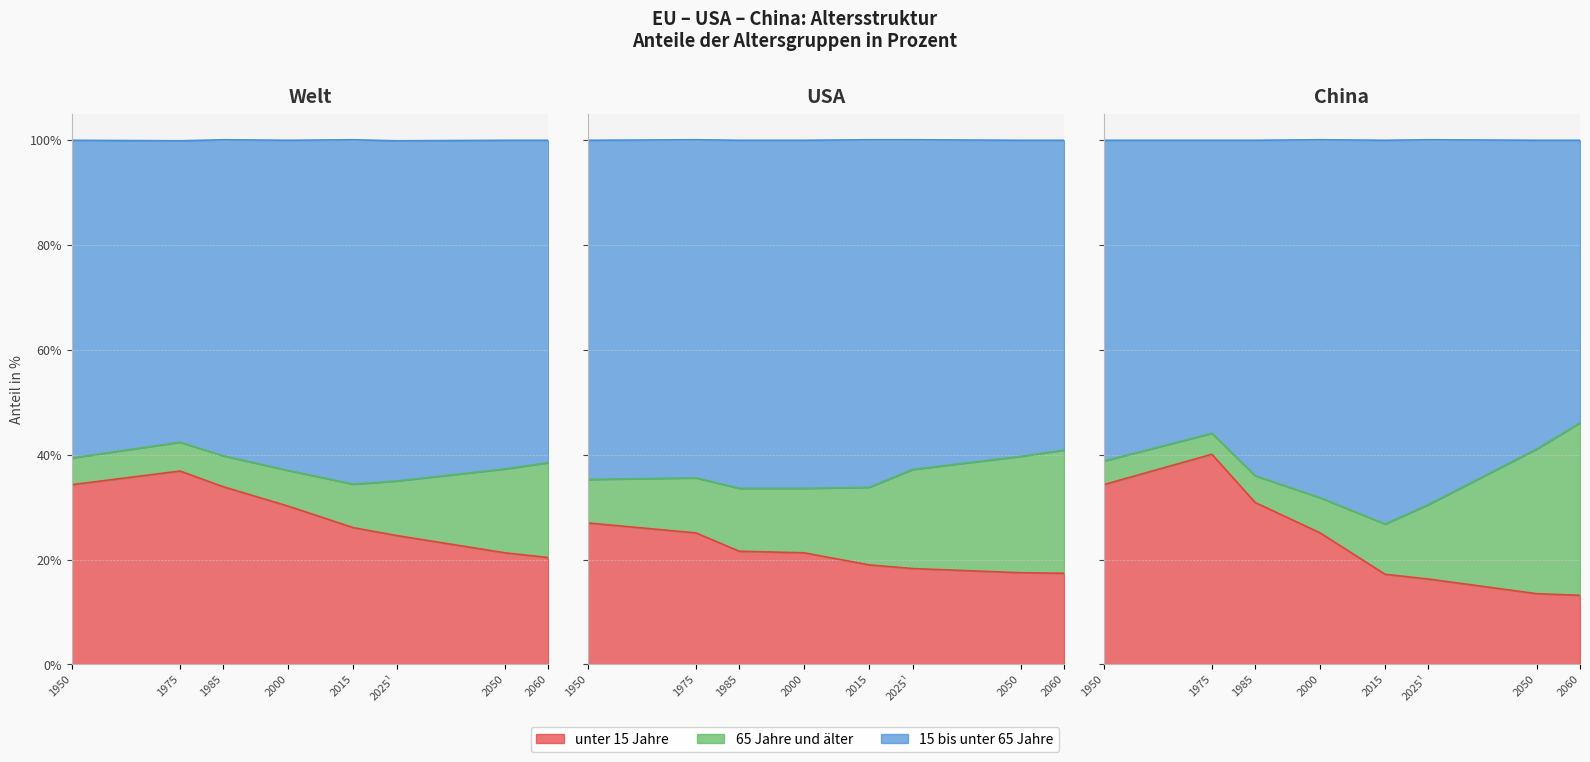

Which series has the widest spread of values?

65 Jahre und älter